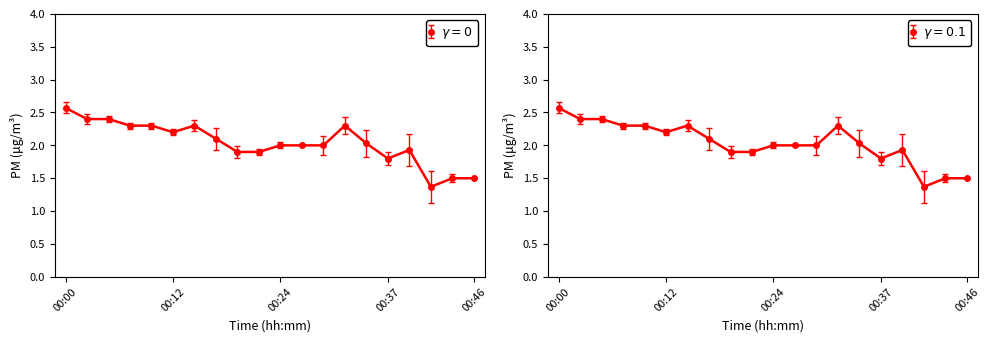

Where is the first local maximum for P1?

00:15